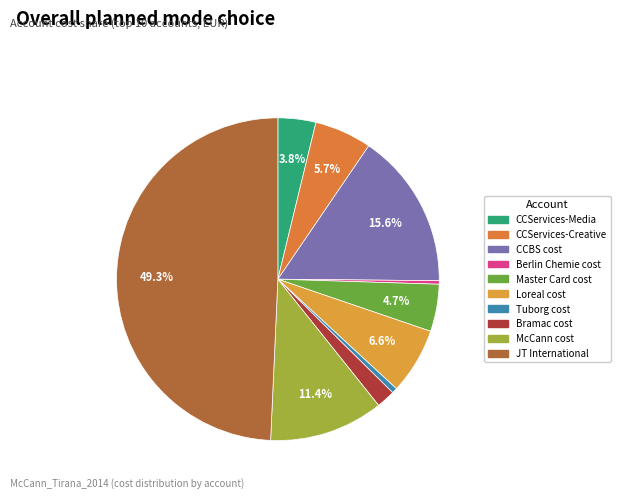

To the nearest percent, what is the combined percentage of CCBS cost and Loreal cost?

22%